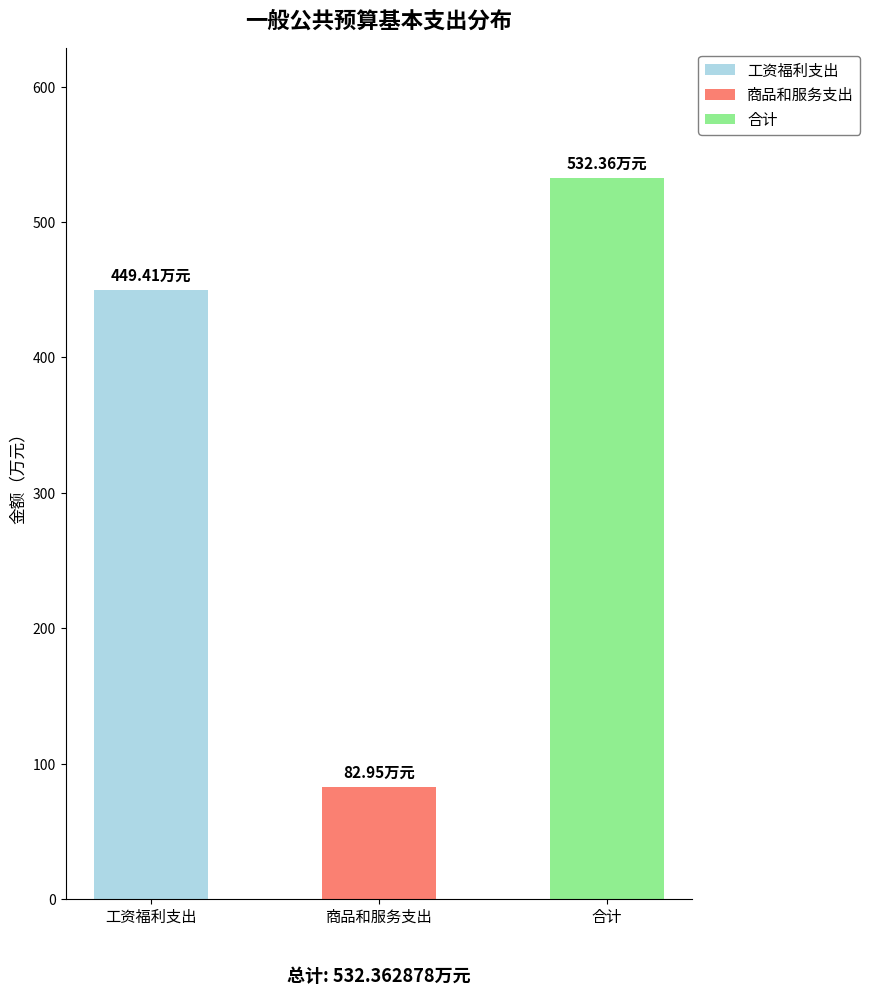

The chart shows a value of 532.4 at 合计. True or false?

True